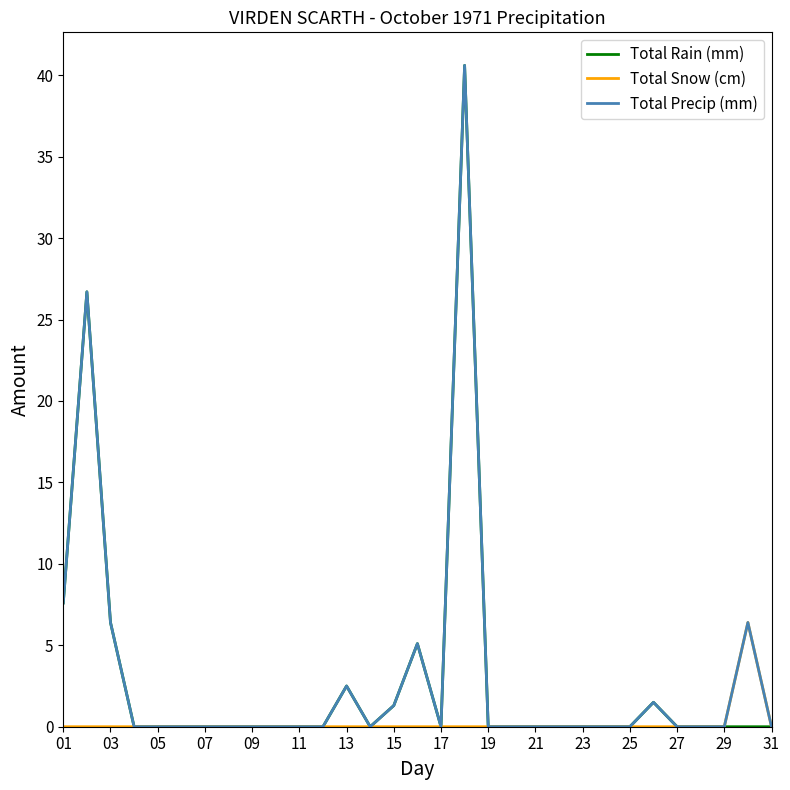

What is the maximum value shown in the chart?

40.6